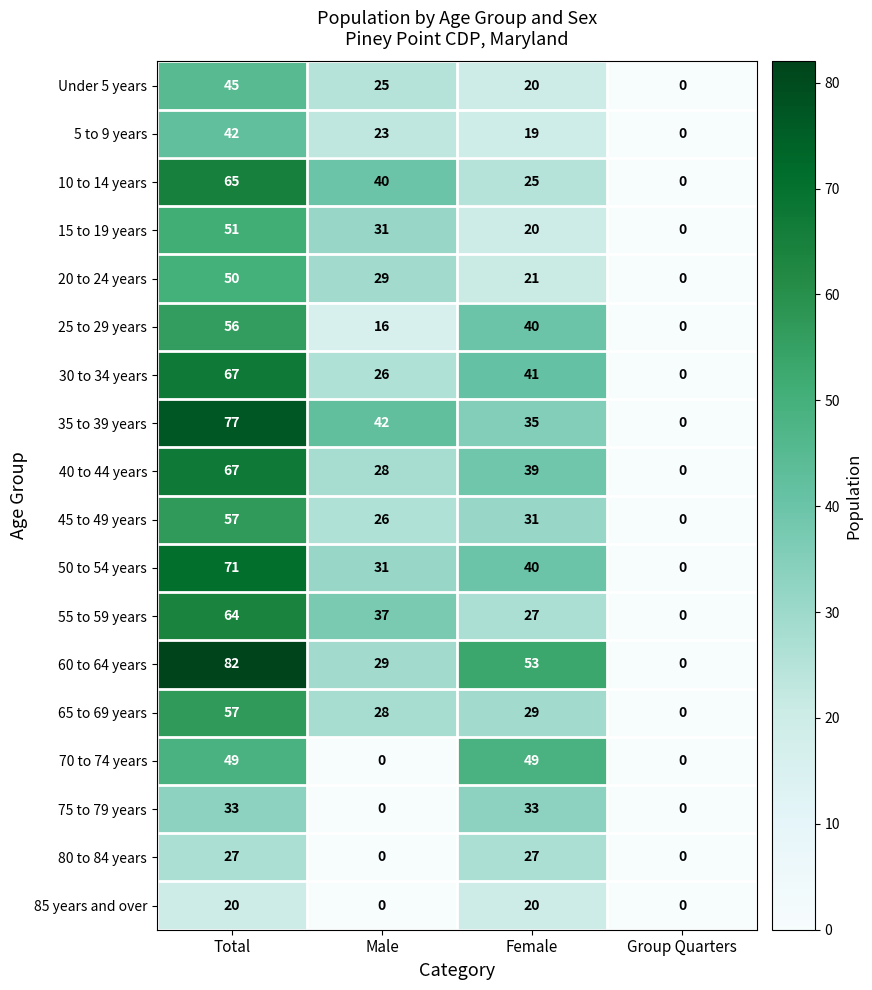

At which category is the sum across all series the highest?

Total